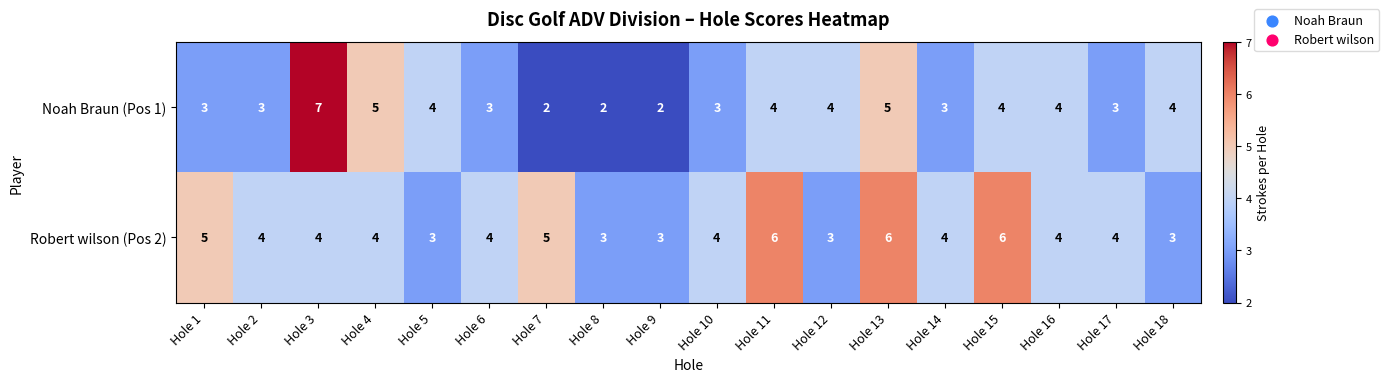

What is the maximum value for Noah Braun (Pos 1)?

7